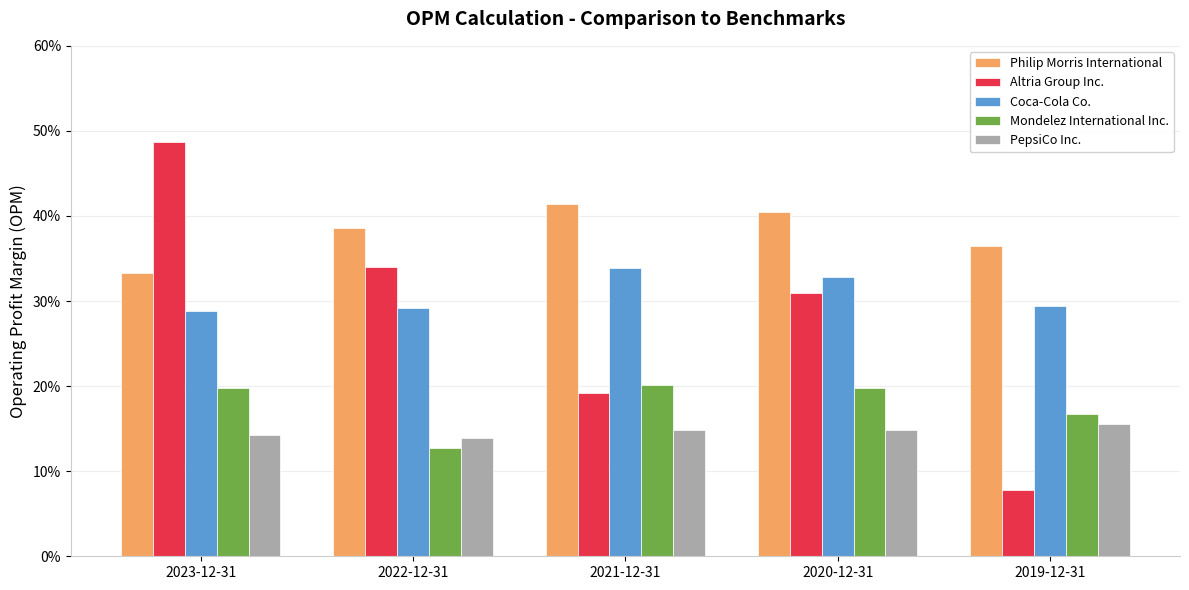

What is the difference between the second highest and minimum values in the Altria Group Inc. series?

0.3